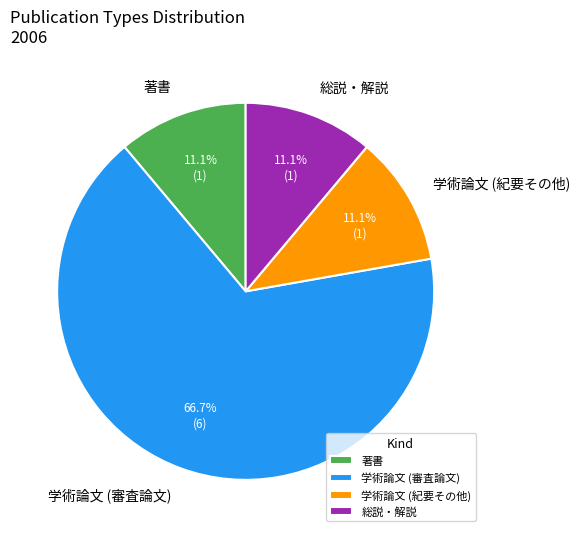

To the nearest percent, what percentage of the pie is 学術論文 (審査論文)?

67%